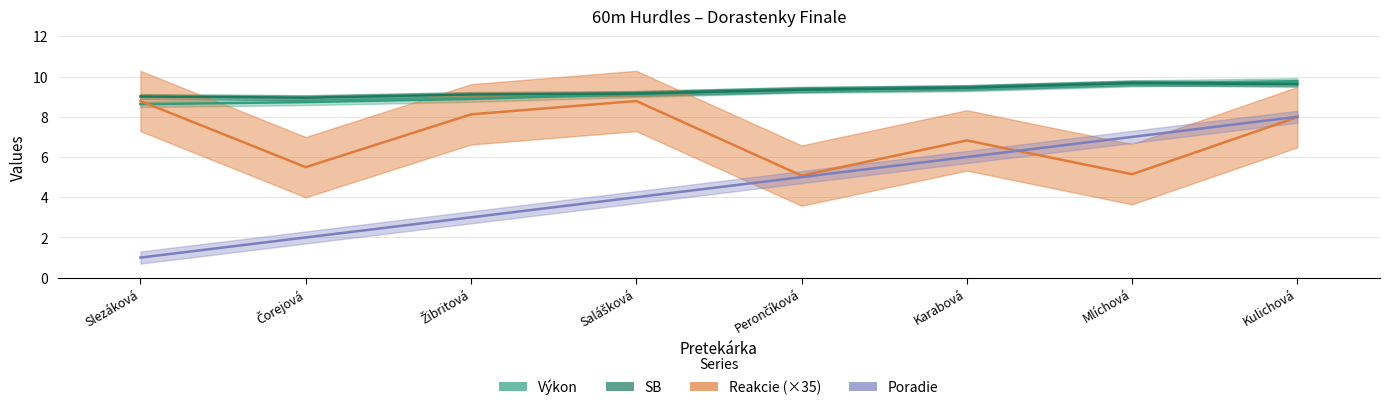

What value does the Poradie series have at Čorejová?

2.0